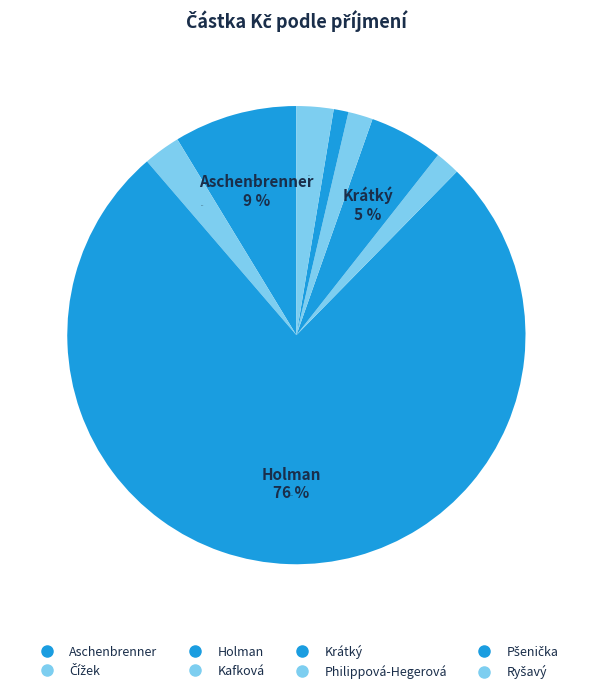

How many slices are in this pie chart?

8